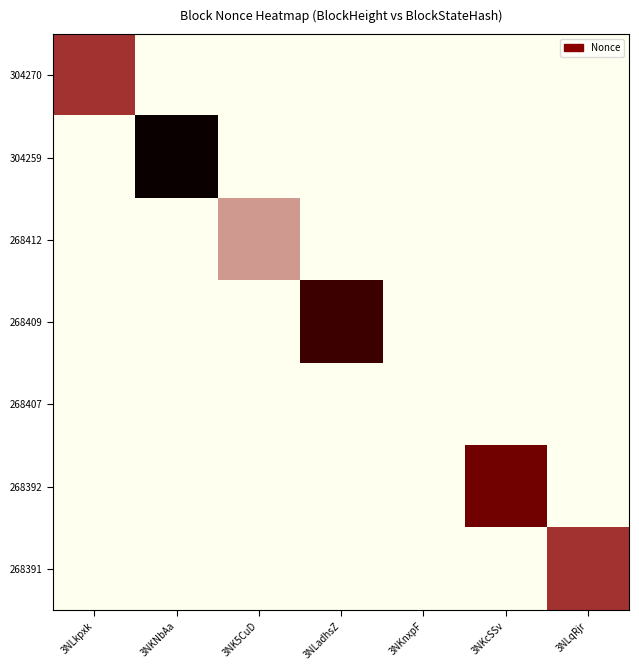

What is the total value across all series at 3NLadhsZ?

4